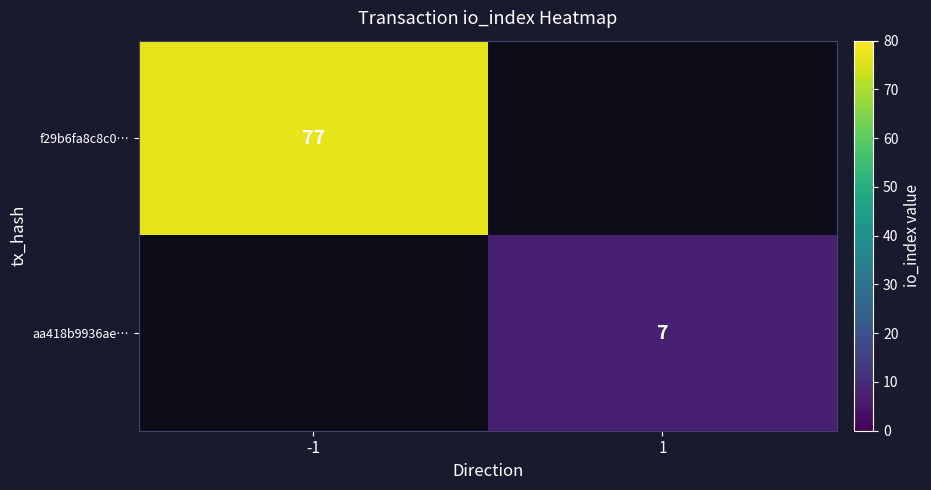

Which category has the highest value across all series?

-1